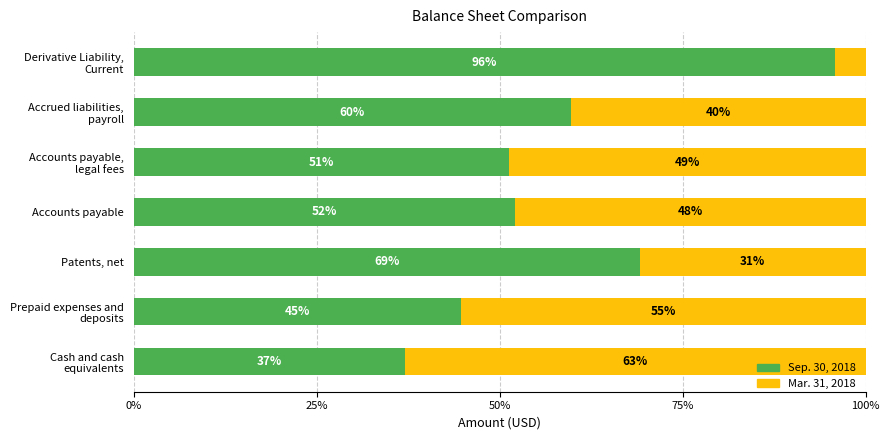

At which label is Sep. 30, 2018 closest to 66?

Patents, net